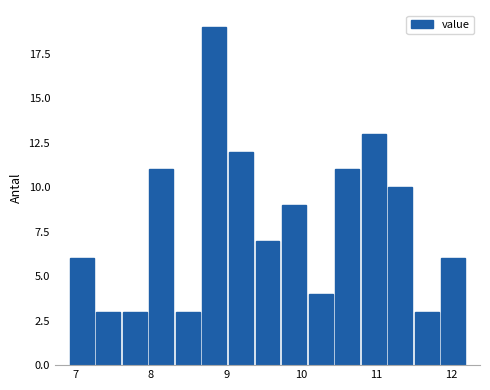

Read against the x-axis, roughly where is the centre of the tallest bar?

8.8